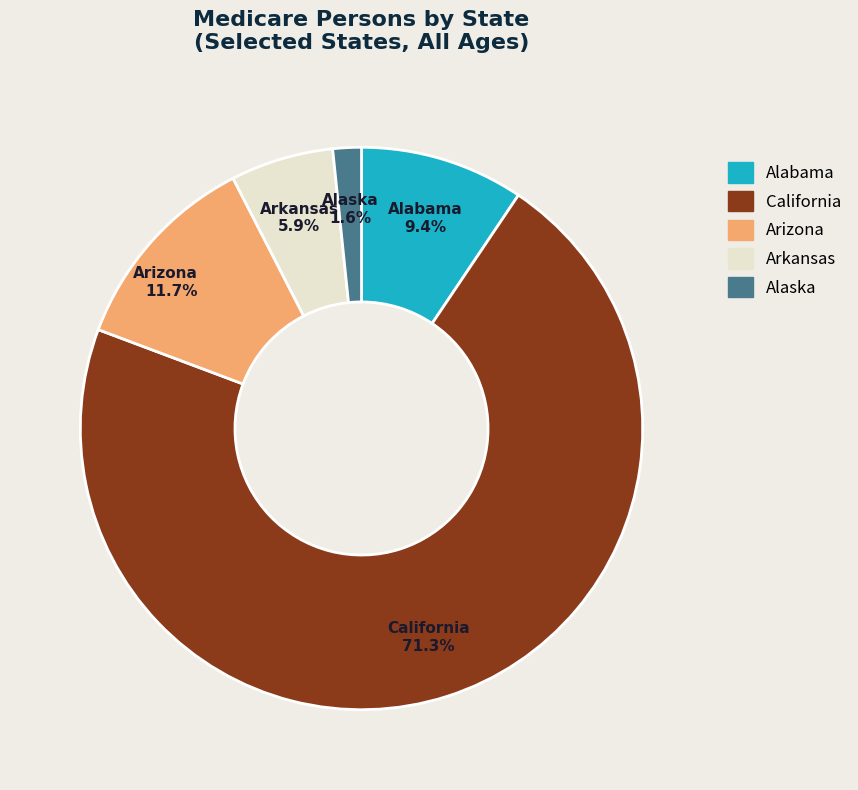

Is there a majority slice in this chart?

Yes